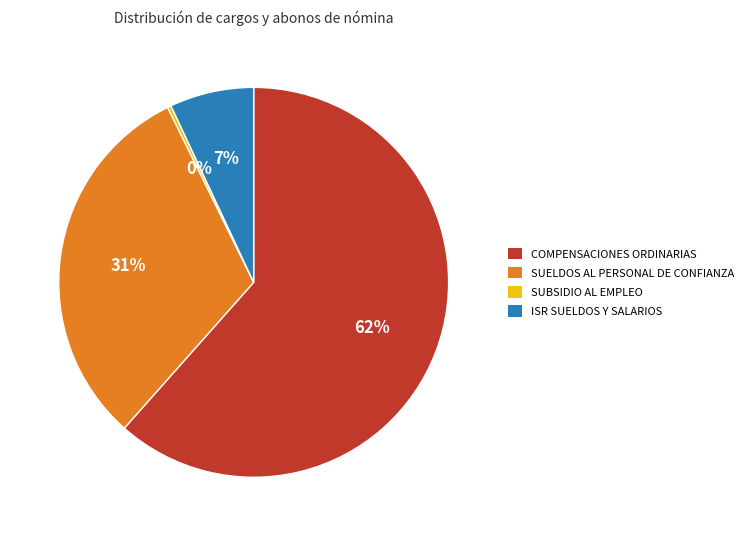

Does any single category account for the majority?

Yes